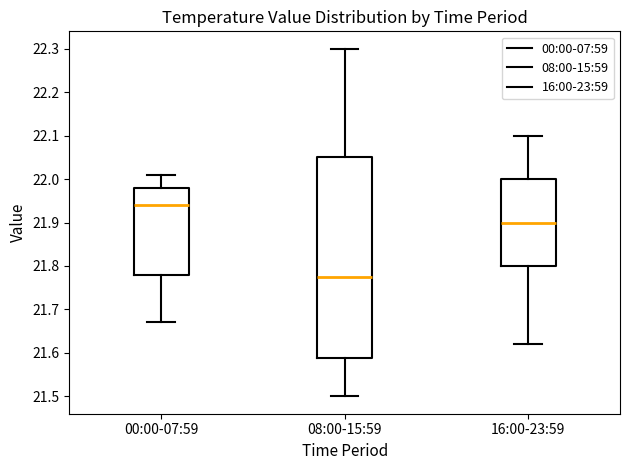

Reading left to right, read every box against the y-axis: the position of its median line, the range the box covers, and the ends of its whiskers. The values are not printed on the chart, so give them approximately, as read against the axis.

00:00-07:59: median 21.94, box 21.78 to 21.98, whiskers 21.67 to 22.01
08:00-15:59: median 21.78, box 21.59 to 22.05, whiskers 21.50 to 22.30
16:00-23:59: median 21.90, box 21.80 to 22.00, whiskers 21.62 to 22.10